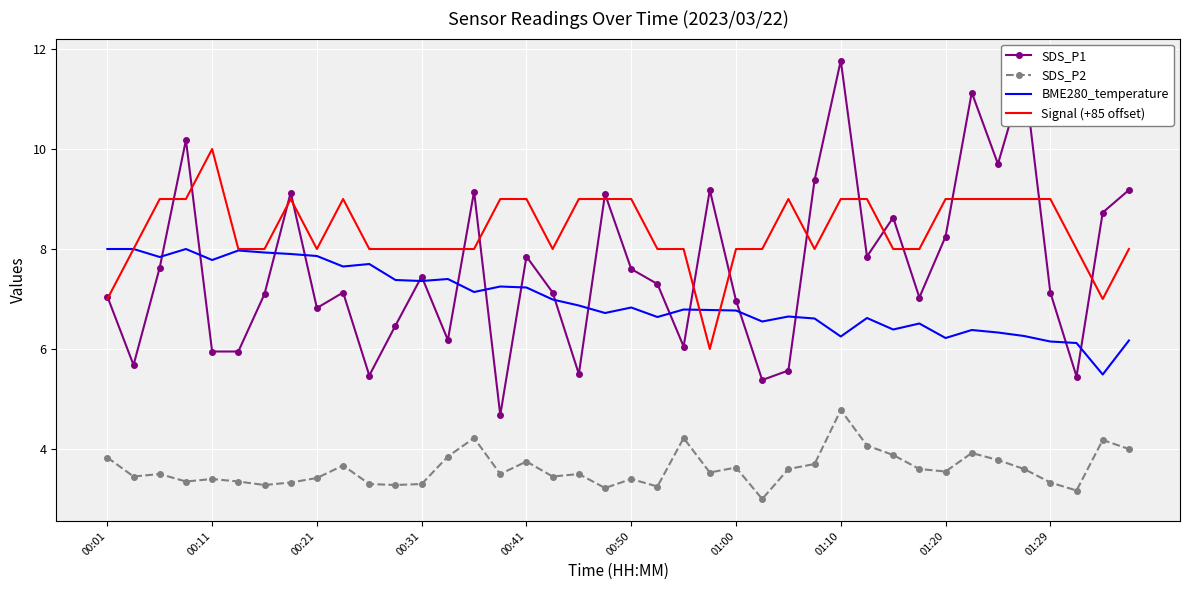

What is the minimum value shown in the chart?

3.0